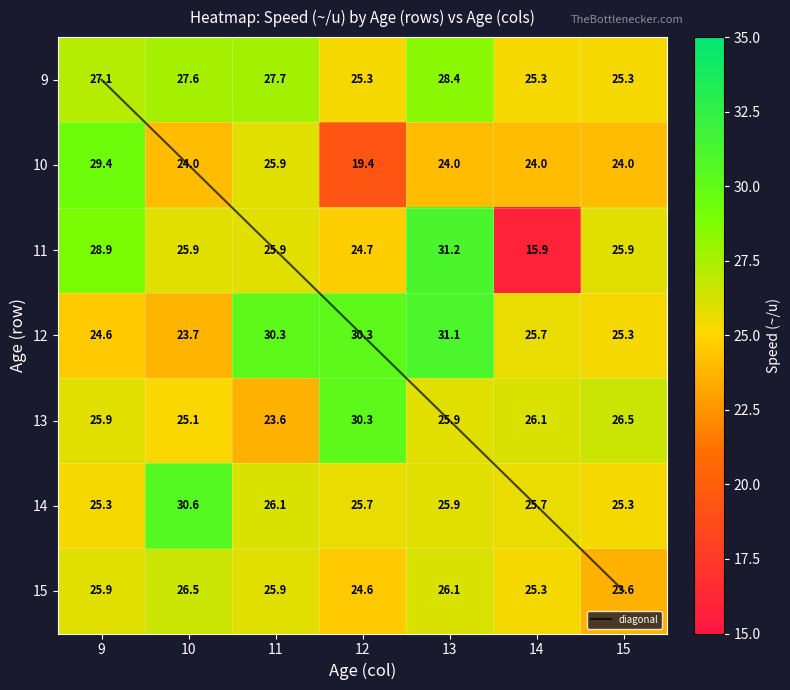

Which has a higher value, 15 or 9?

9